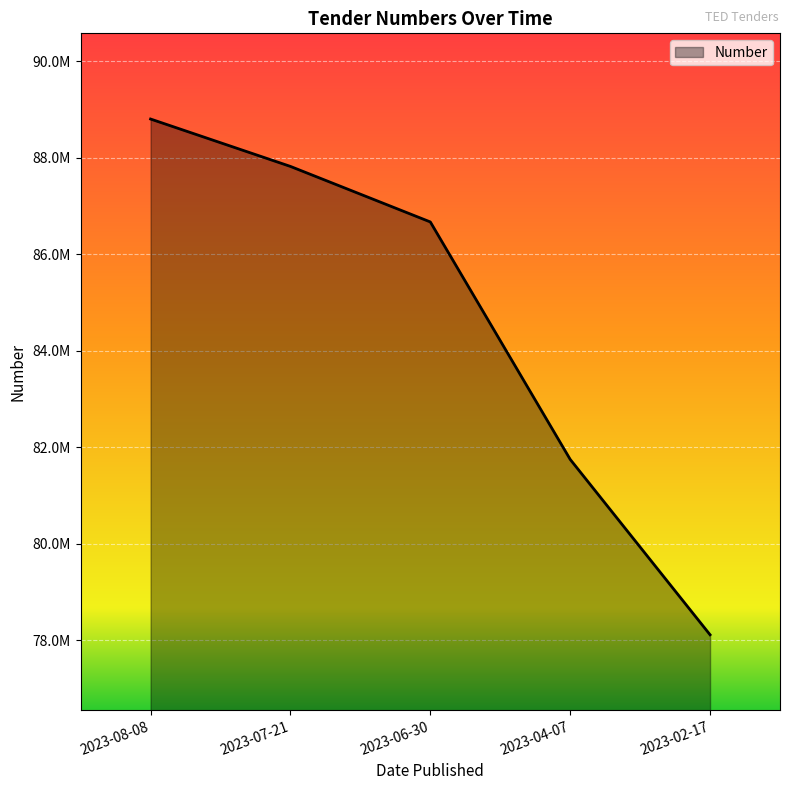

Rank the categories by value from lowest to highest.

2023-02-17, 2023-04-07, 2023-06-30, 2023-07-21, 2023-08-08